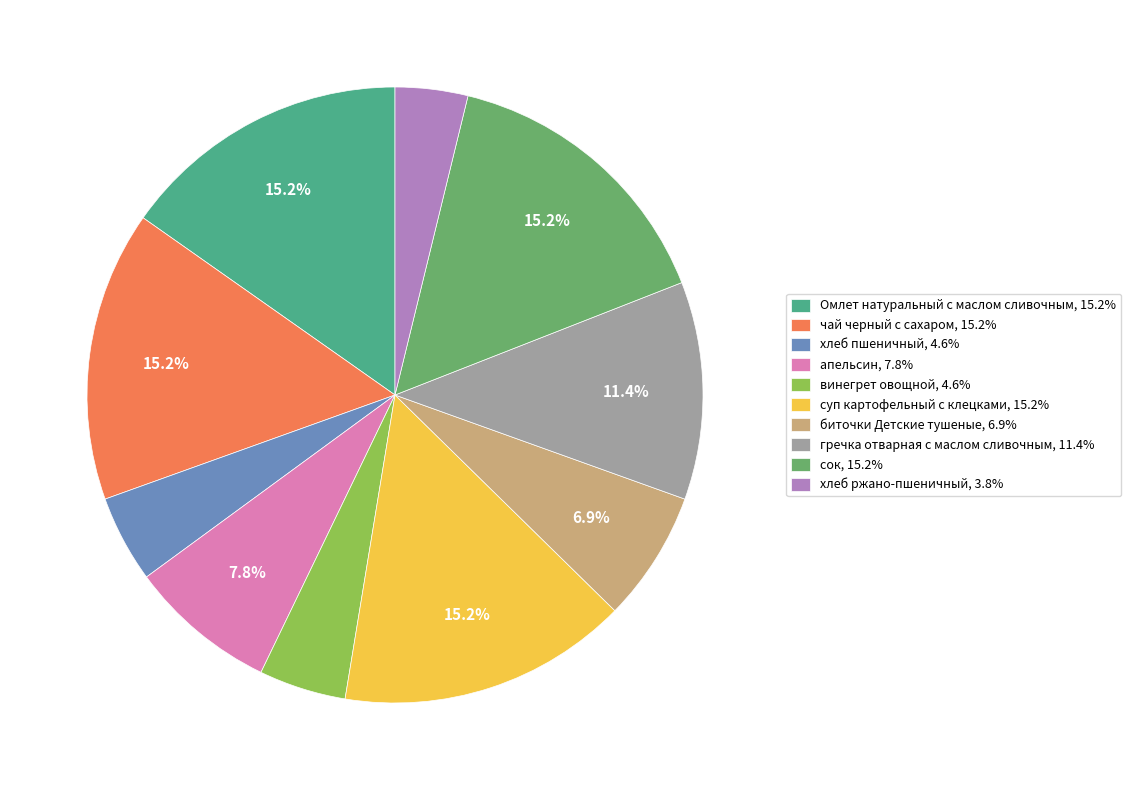

Is Омлет натуральный с маслом сливочным the majority of the pie?

No